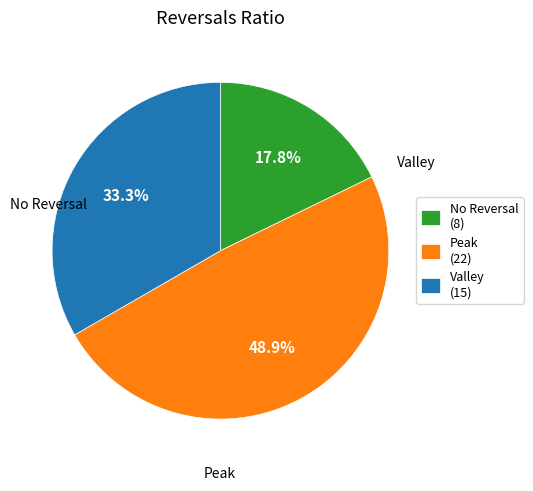

Between No Reversal (8) and Peak (22), which is larger?

Peak (22)